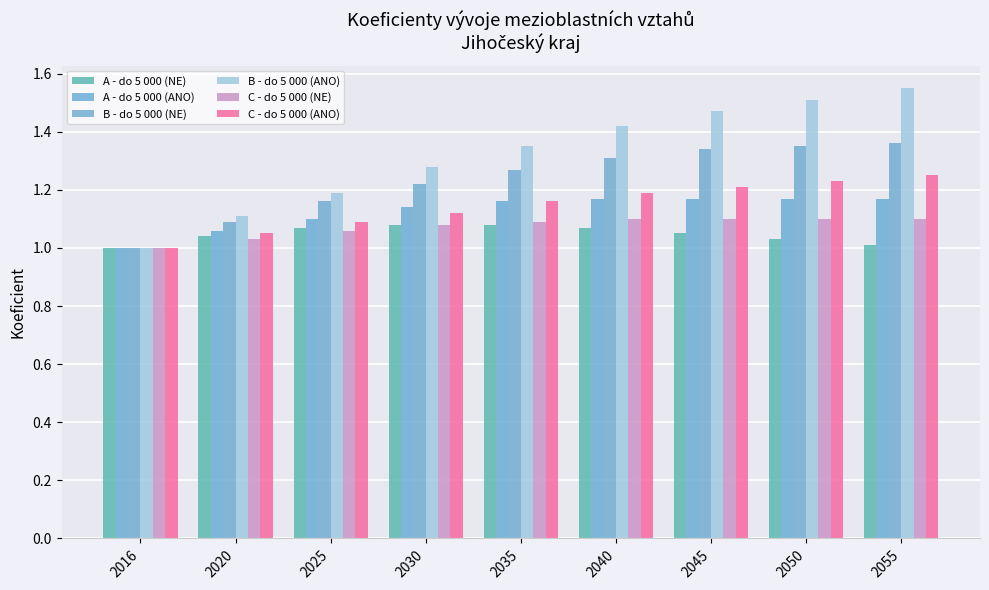

Which has a higher value, 2050 or 2035?

2035